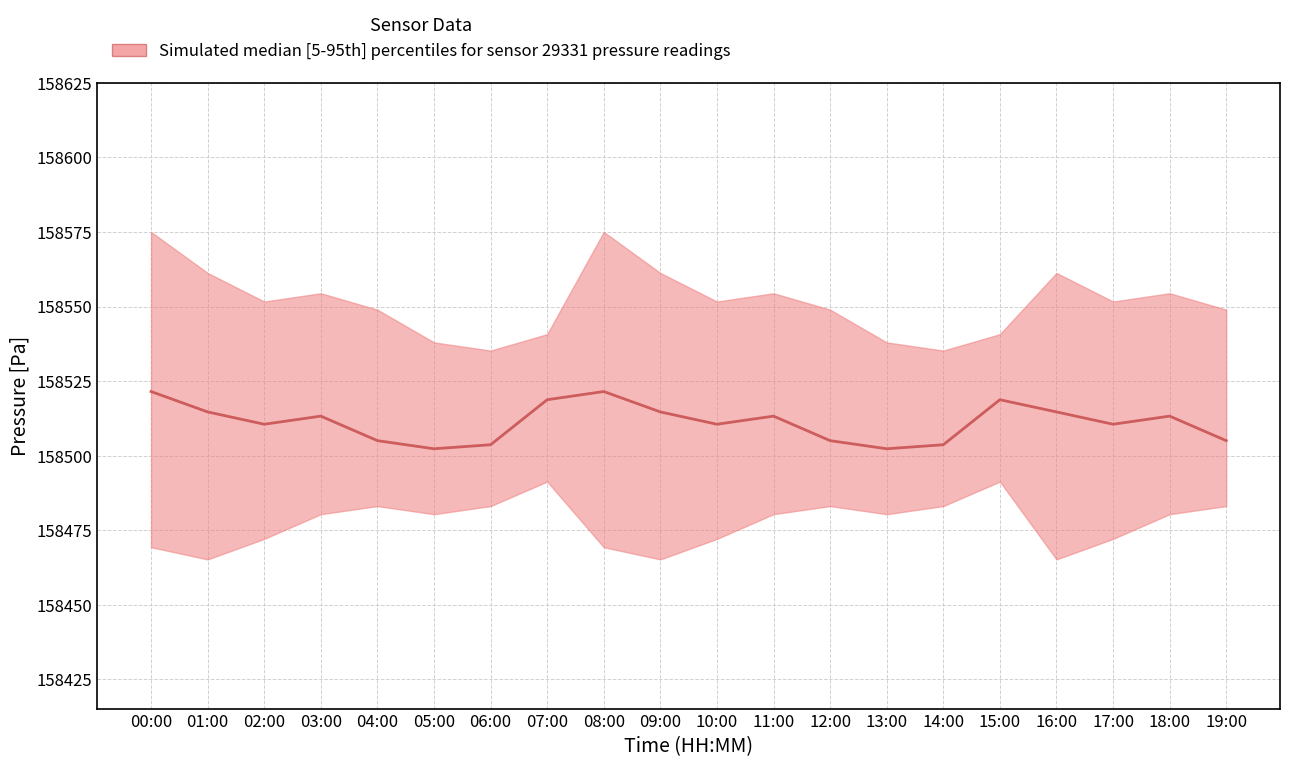

Reading left to right, what are all the values shown in this chart?

158521.5	158514.7	158510.6	158513.3	158505.1	158502.3	158503.7	158518.8	158521.5	158514.7	158510.6	158513.3	158505.1	158502.3	158503.7	158518.8	158514.7	158510.6	158513.3	158505.1